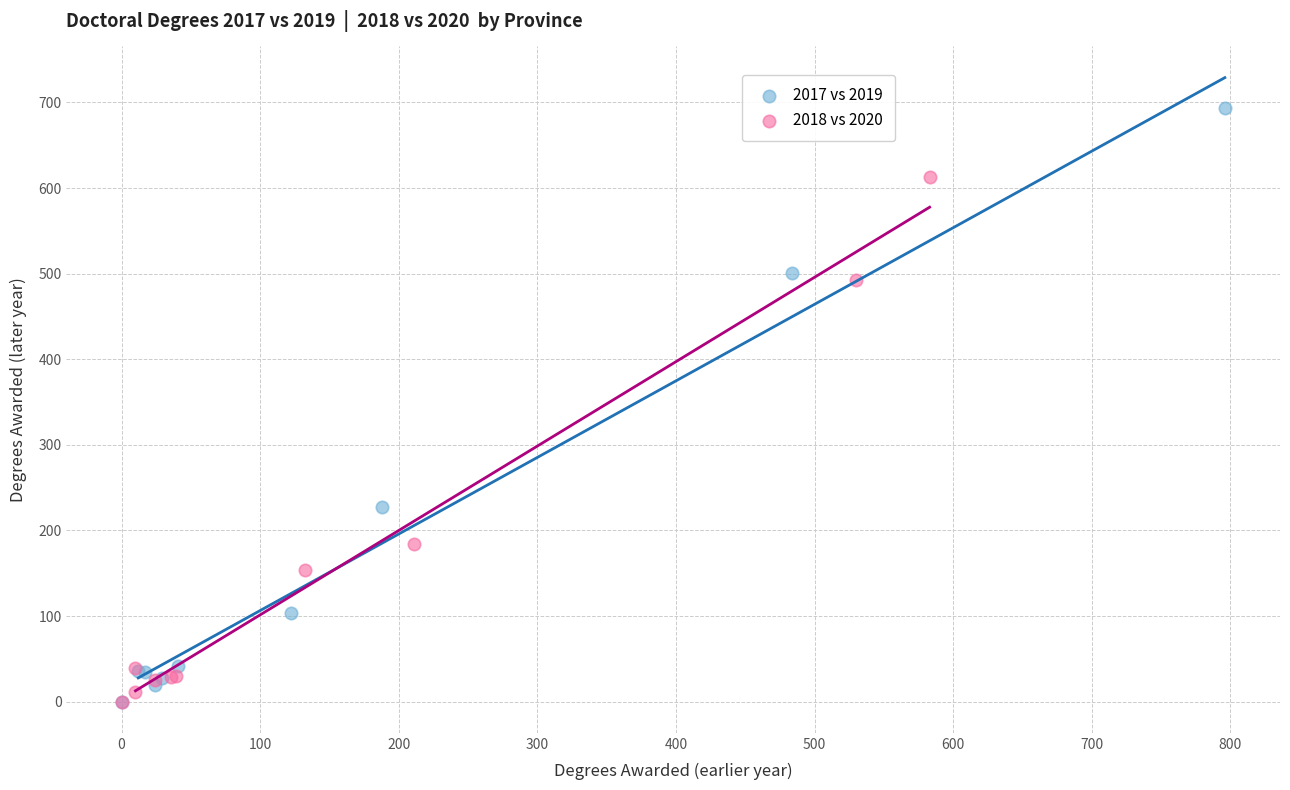

Which series has the widest spread of Y values?

2017 vs 2019